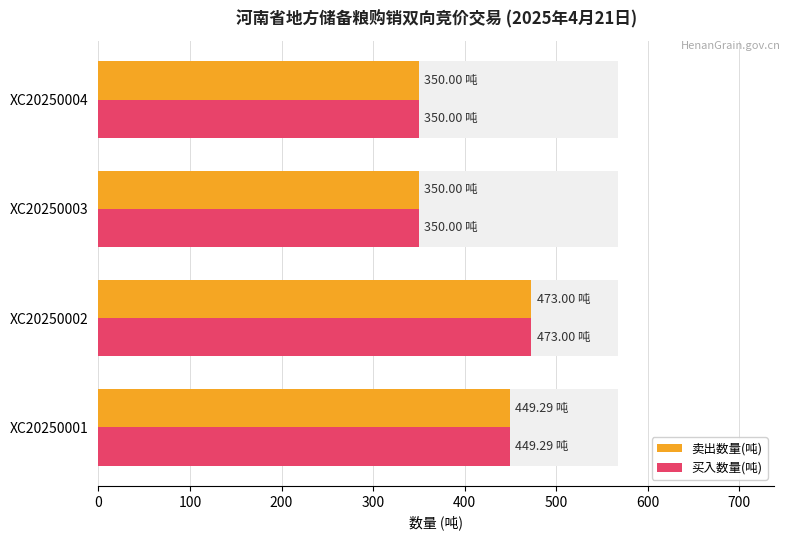

At how many categories does at least one series exceed 355?

2